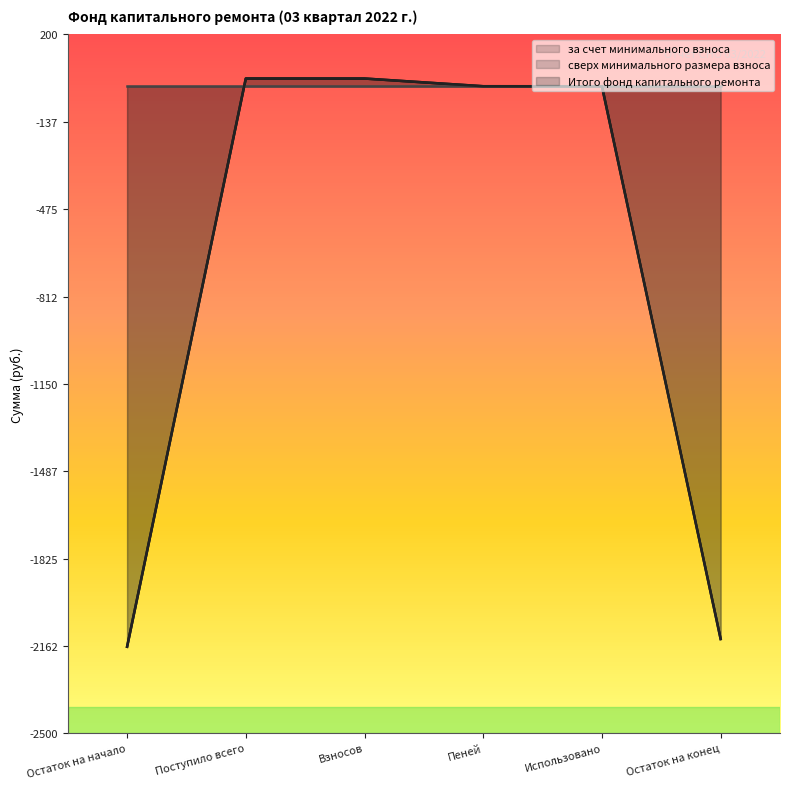

Which series has the largest total across all categories?

за счет минимального взноса